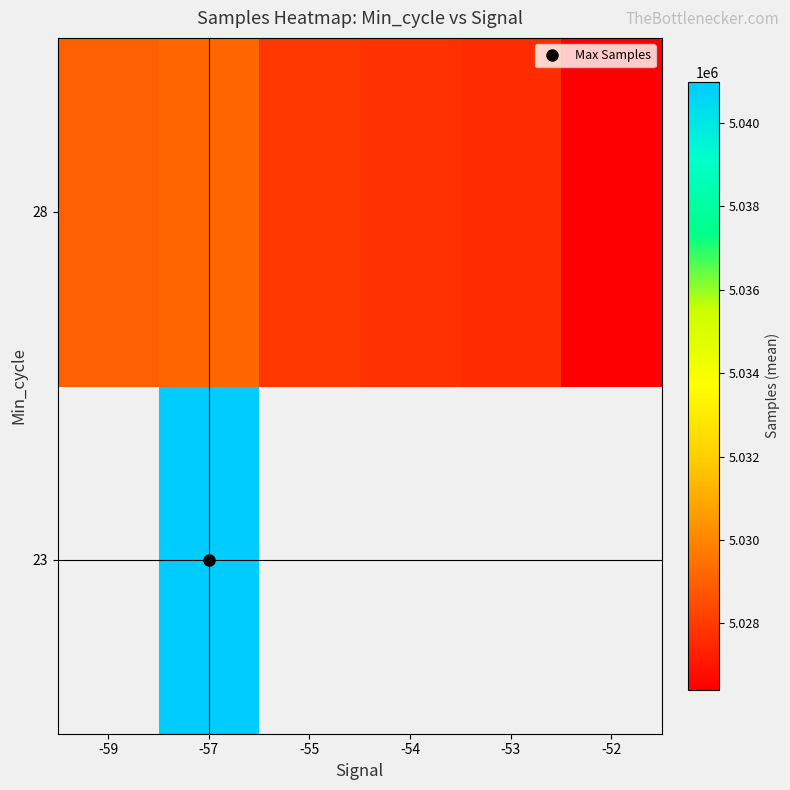

At which category does the chart reach its minimum across all series?

-52